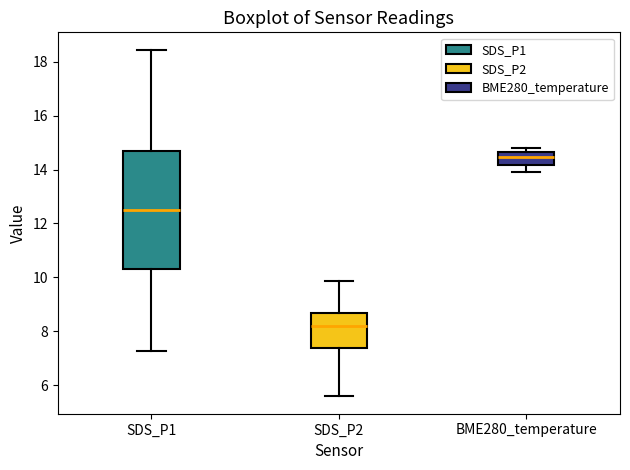

Comparing the boxes themselves (not the whiskers), which one is the tallest?

SDS_P1